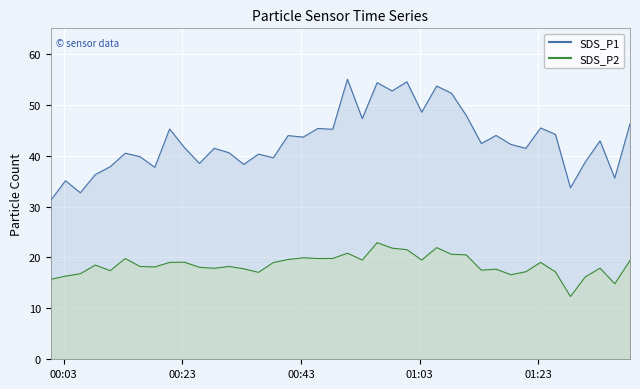

What are all the series names shown in the legend?

SDS_P1, SDS_P2